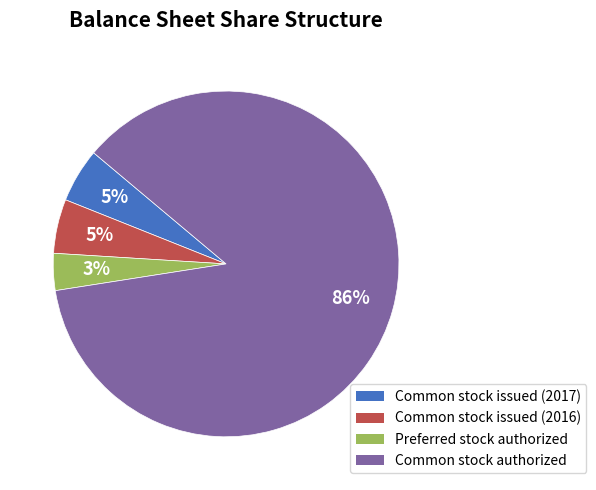

Combined, do Preferred stock authorized and Common stock issued (2016) account for over 50%?

No